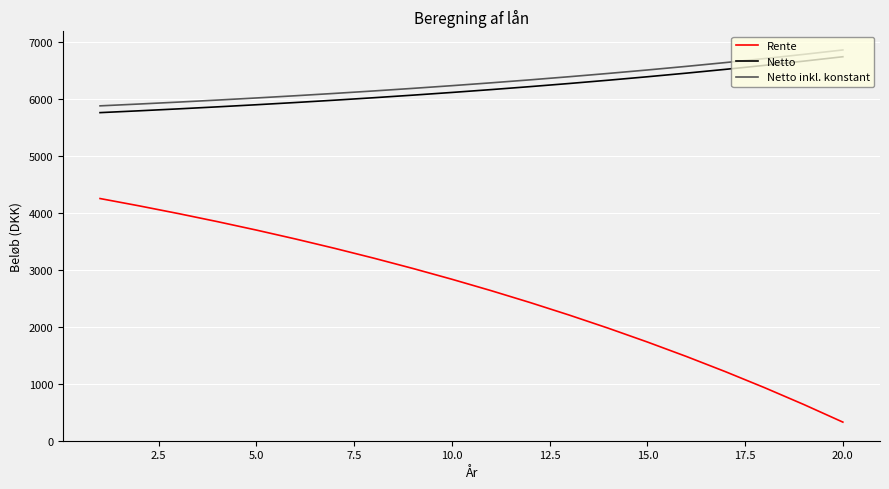

What is the sum of all Netto inkl. konstant values?

125939.3